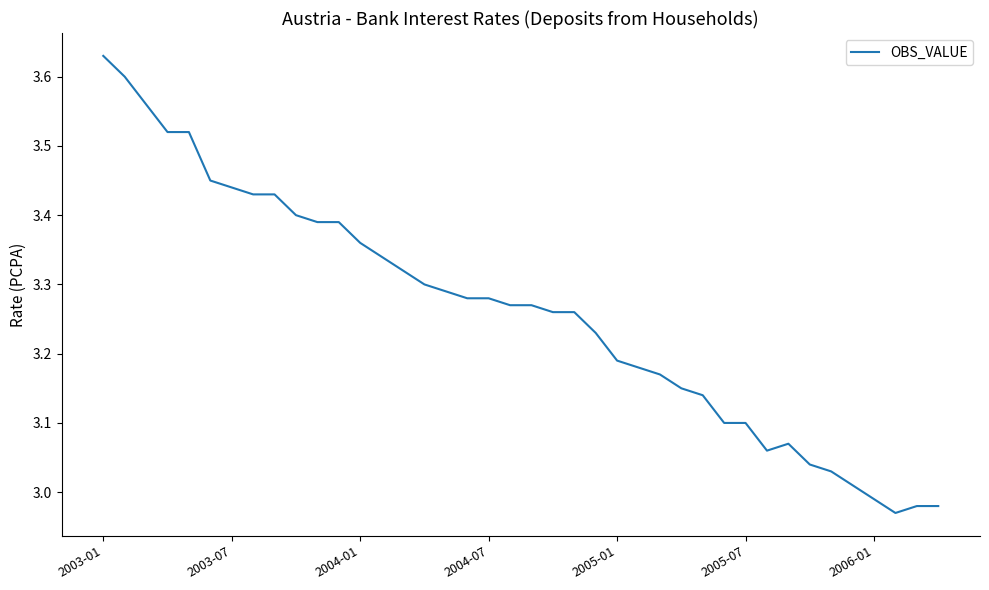

How many values are below 3?

4